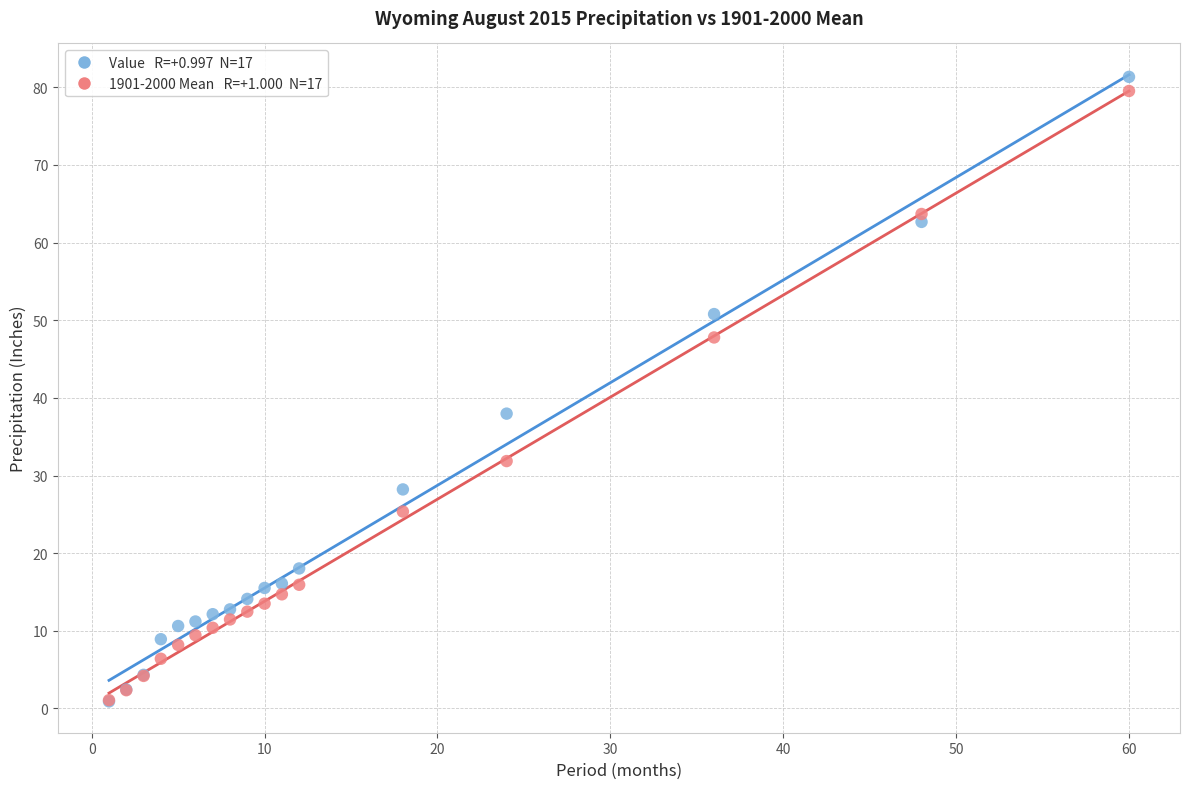

Across all series, what Y value is closest to 41?

38.0